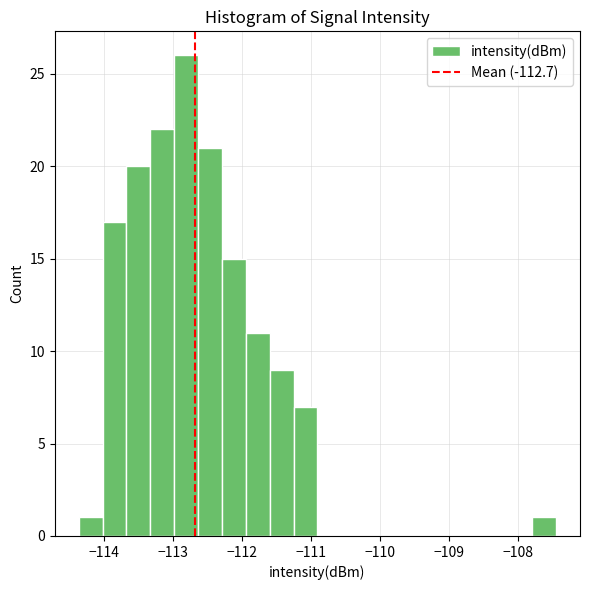

Around what value on the x-axis is the tallest bar? Give the approximate position of its centre, as read against the axis.

-112.8